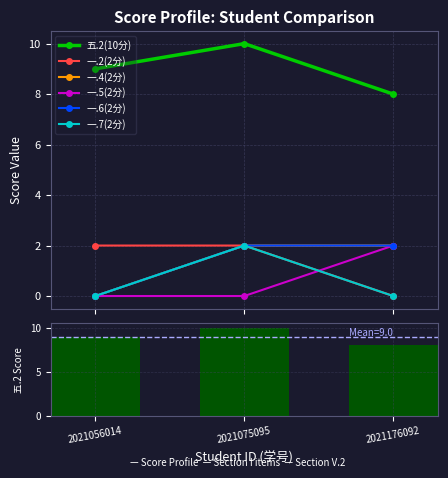

The value of 五.2(10分) at 2021075095 is 10. True or false?

True